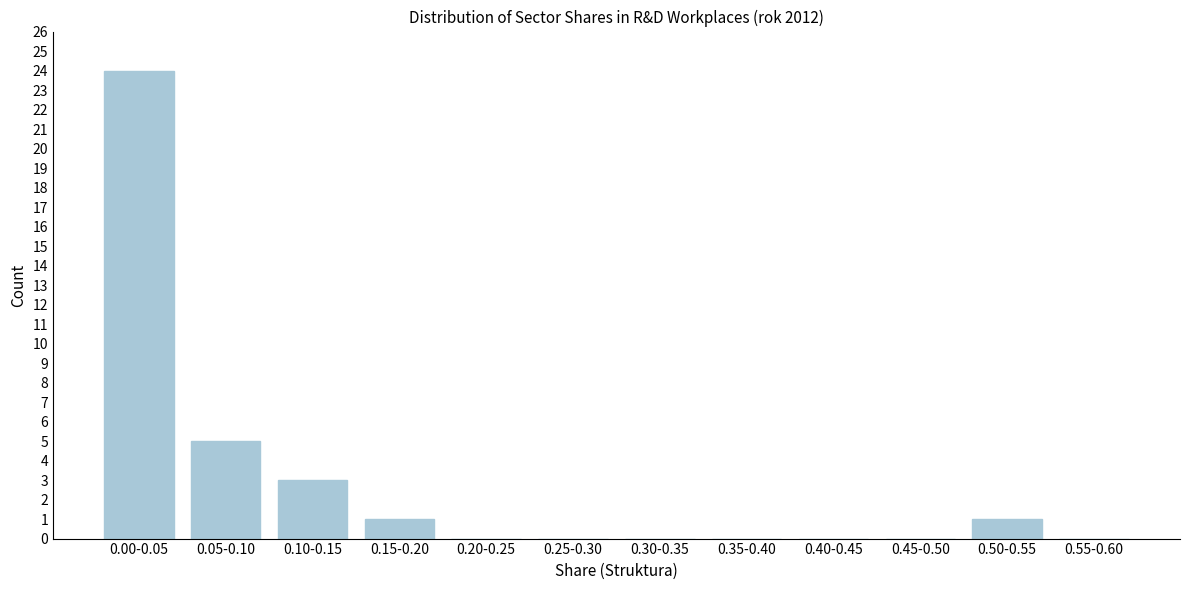

Reading left to right, list all the values displayed in this chart.

0.00-0.05=24	0.05-0.10=5	0.10-0.15=3	0.15-0.20=1	0.20-0.25=0	0.25-0.30=0	0.30-0.35=0	0.35-0.40=0	0.40-0.45=0	0.45-0.50=0	0.50-0.55=1	0.55-0.60=0